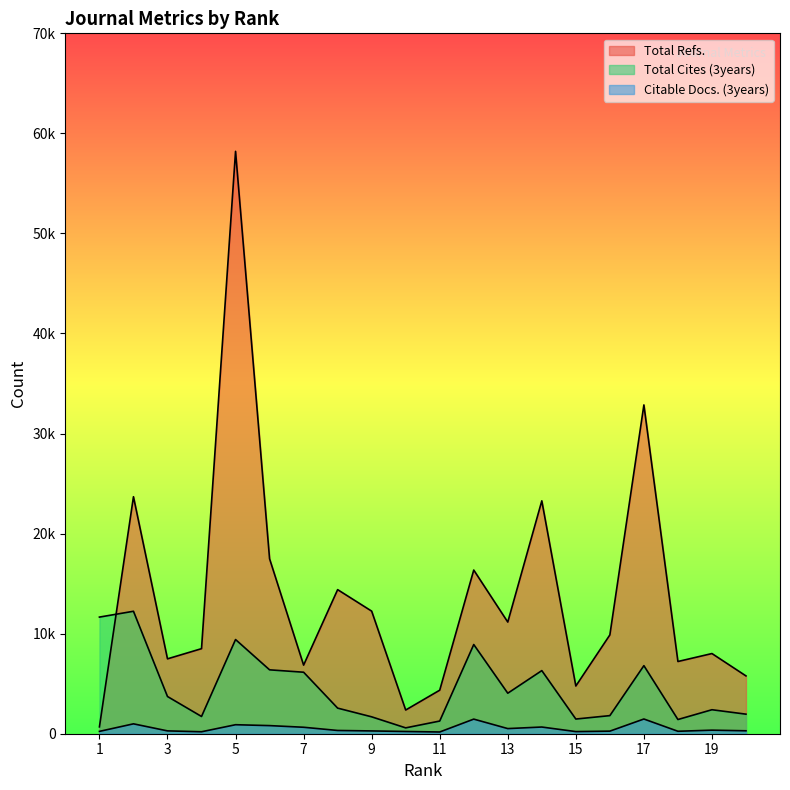

Reading left to right, list all the values displayed in this chart.

Total Refs.: 686	23687	7484	8502	58205	17484	6856	14401	12252	2369	4351	16358	11159	23276	4769	9875	32861	7218	8013	5777
Total Cites (3years): 11657	12239	3719	1723	9414	6385	6147	2559	1688	585	1267	8914	4049	6308	1467	1809	6803	1419	2398	1955
Citable Docs. (3years): 235	988	284	196	900	811	646	325	279	223	173	1460	513	669	213	258	1471	245	355	293